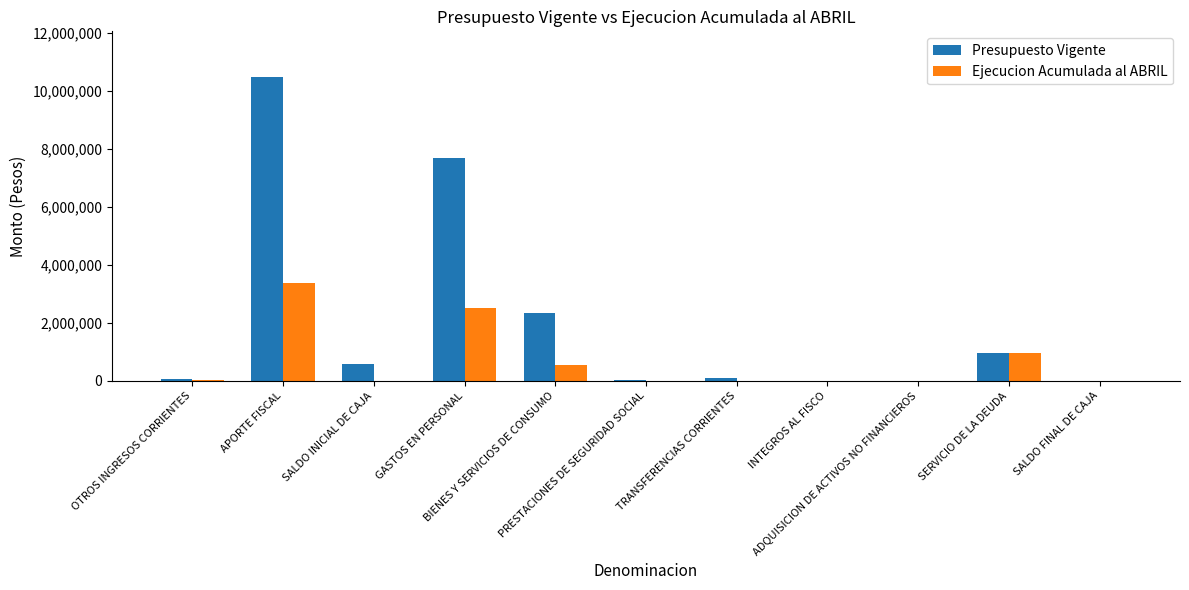

Which series has the largest total across all categories?

Presupuesto Vigente